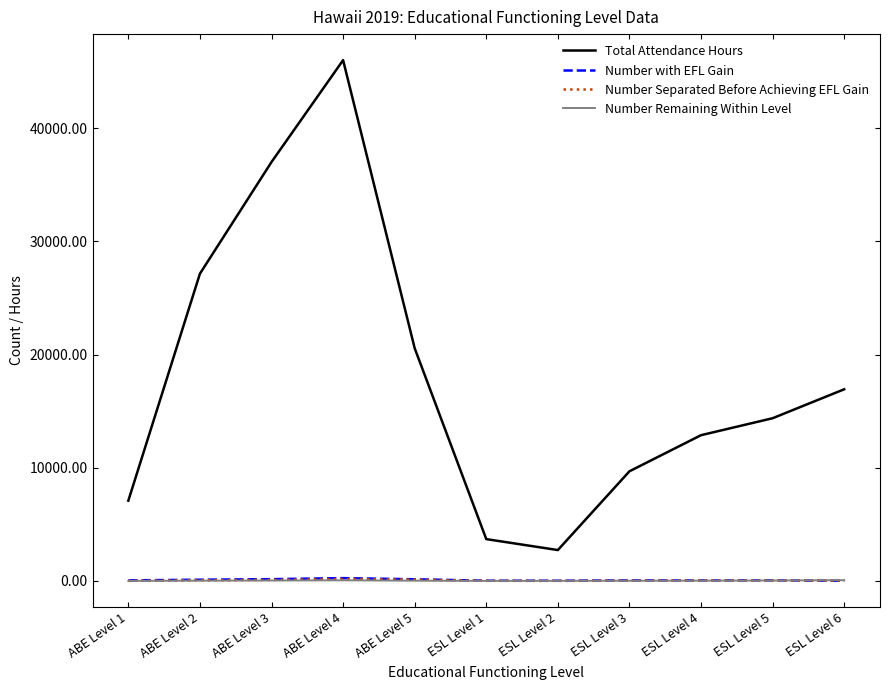

Which series has the largest total across all categories?

Total Attendance Hours